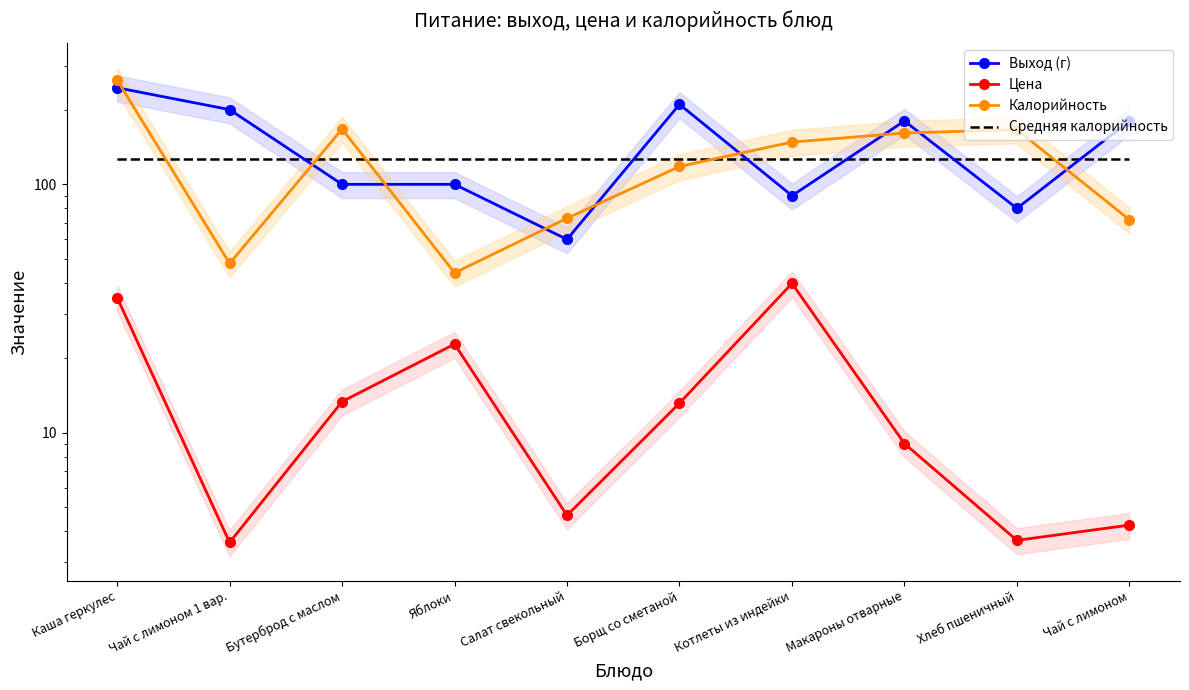

At which category does Выход (г) reach its first local peak?

Борщ со сметаной